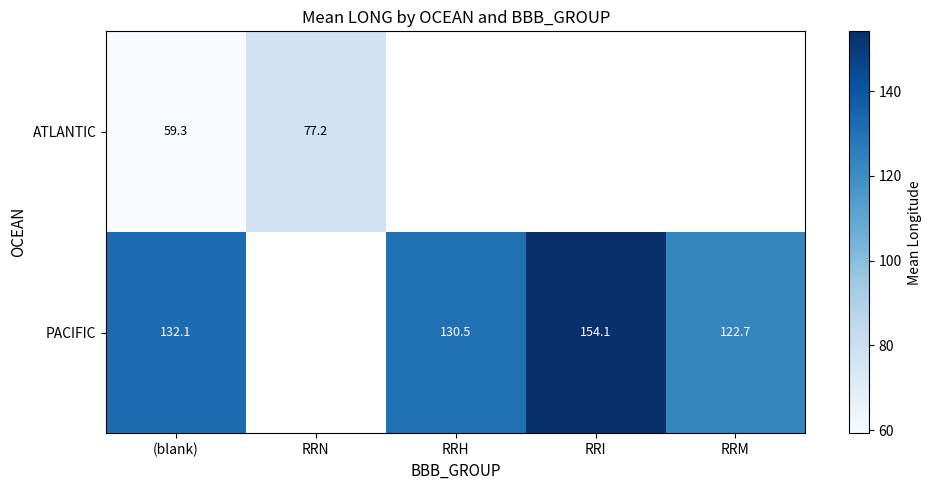

Is the value of PACIFIC at RRM greater than the value of ATLANTIC at (blank)?

Yes